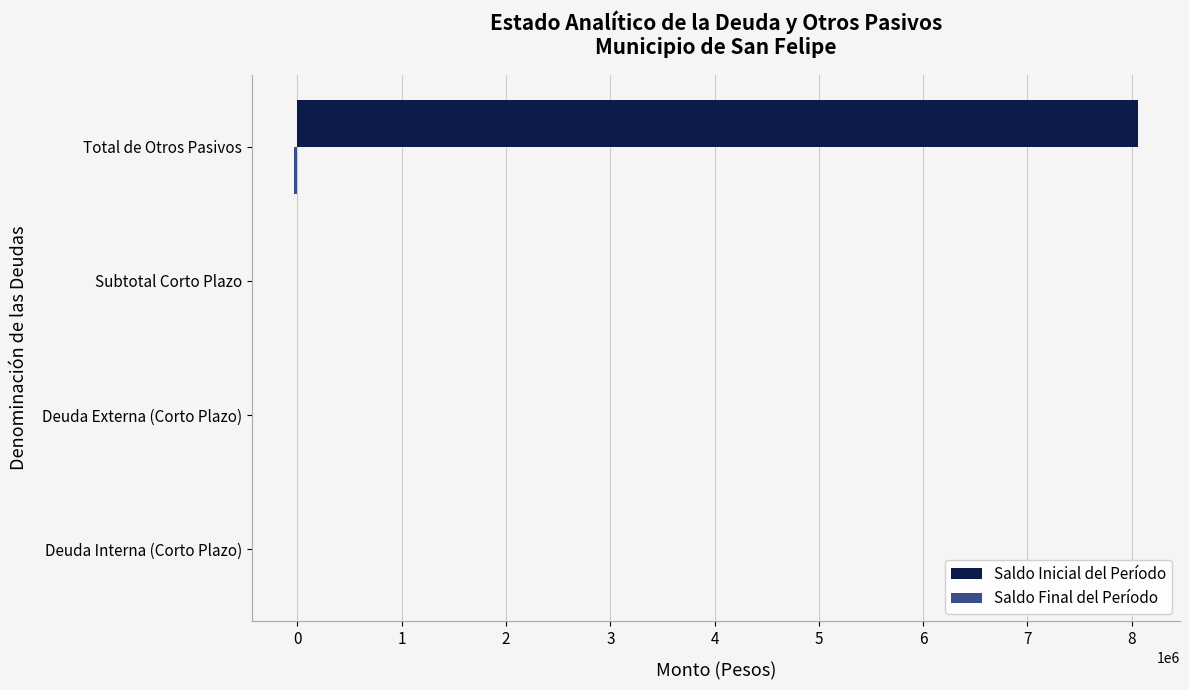

The Saldo Inicial del Período series shows 4749537.7 at Deuda Interna (Corto Plazo). True or false?

False